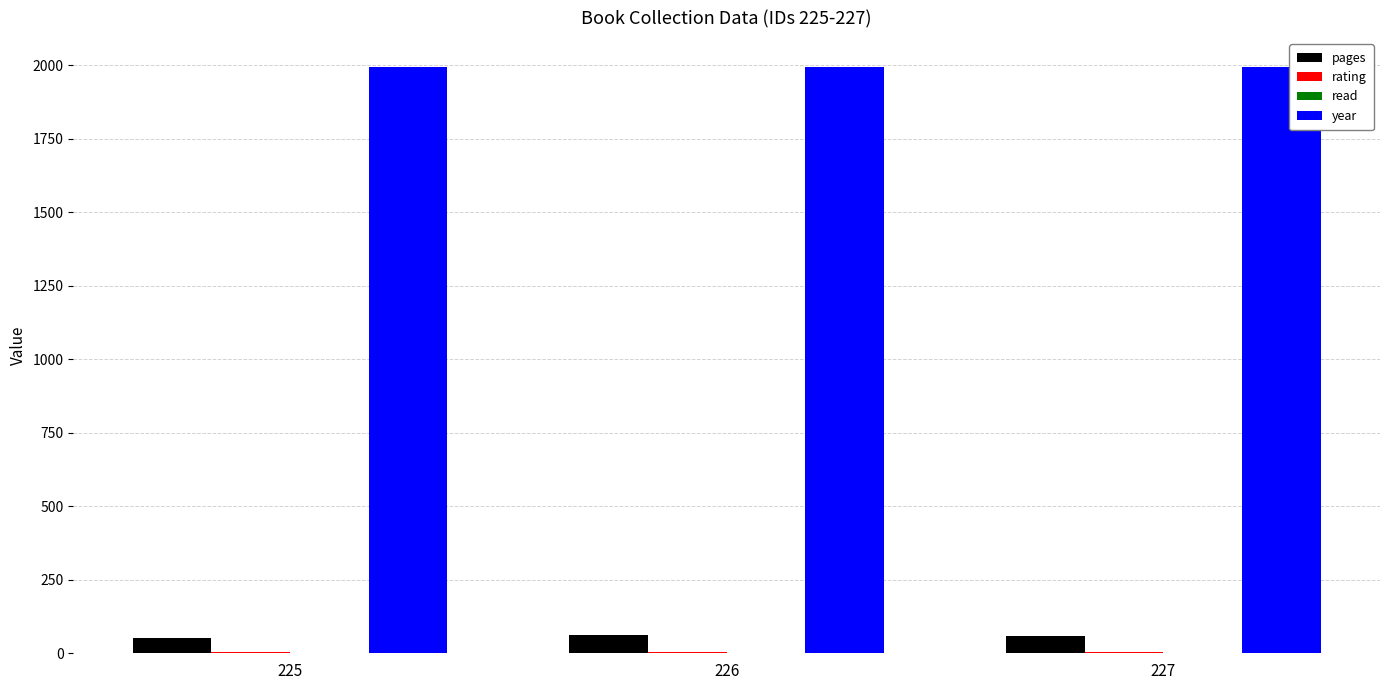

Is it true that year equals 1993 at 226?

True